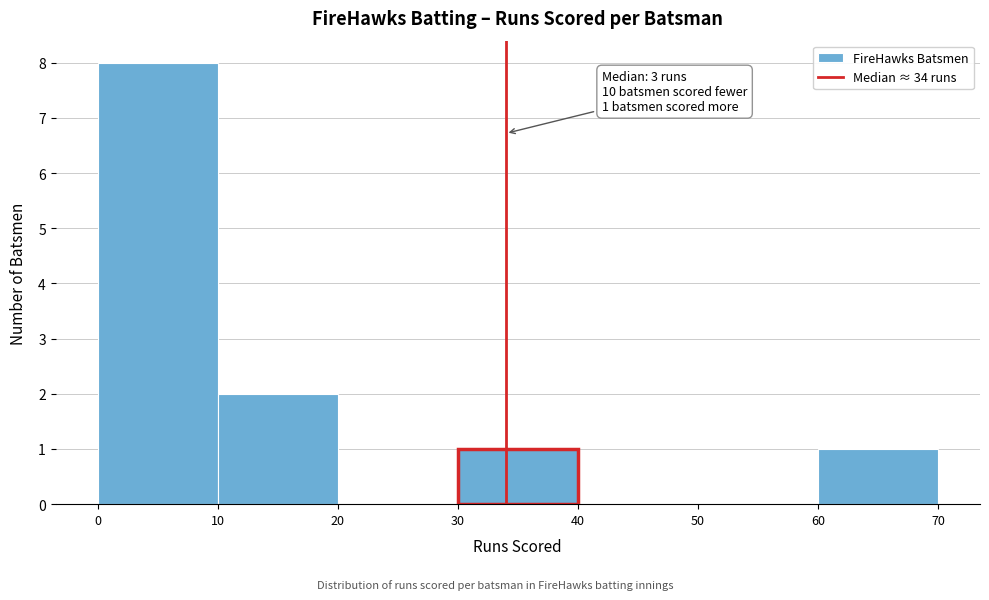

Which range on the x-axis has the tallest bar?

0 to 10